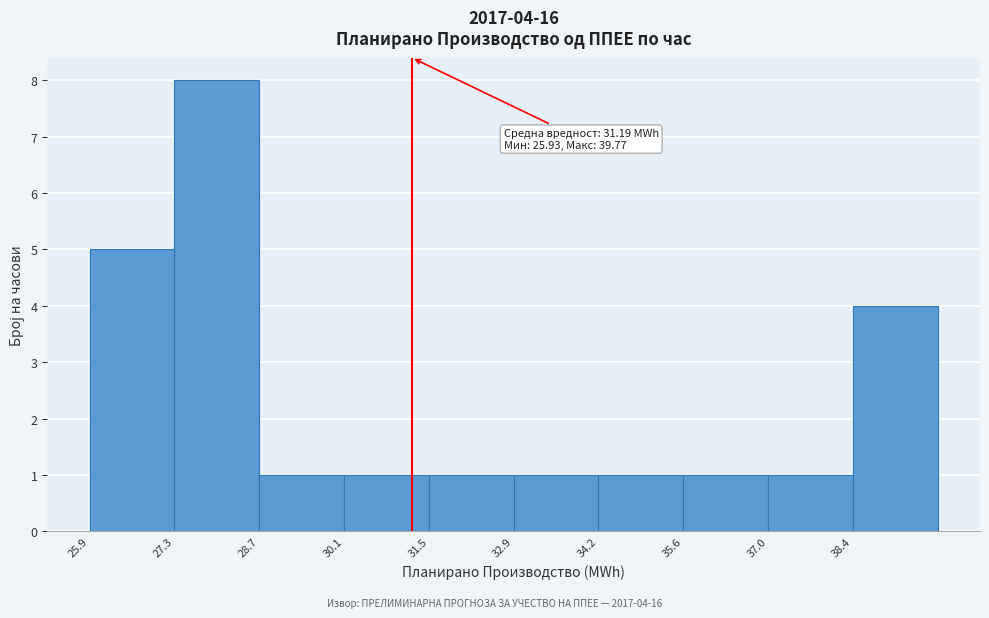

Which range on the x-axis has the tallest bar?

27.4 to 28.8